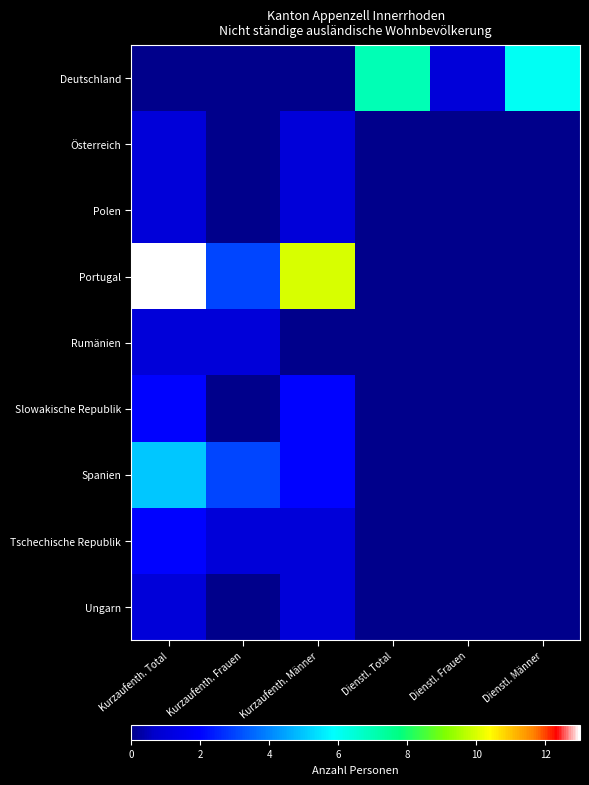

Which series has the largest range (max minus min)?

Portugal